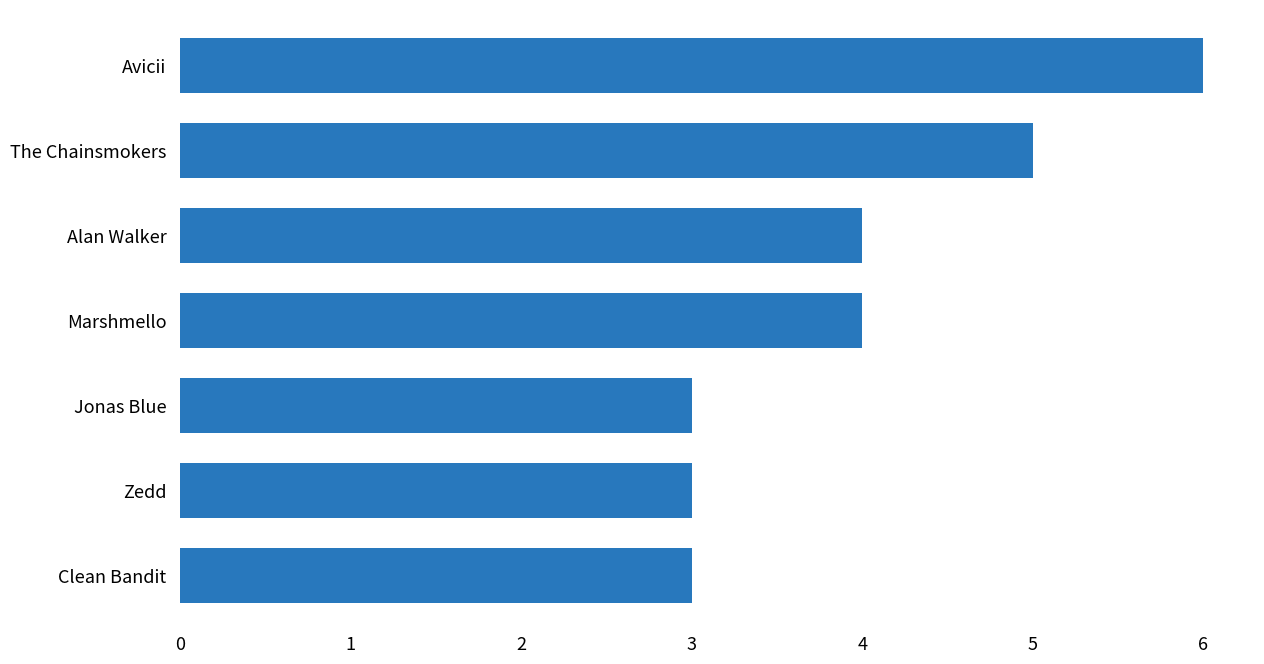

What is the label of the 6th bar from the bottom?

The Chainsmokers